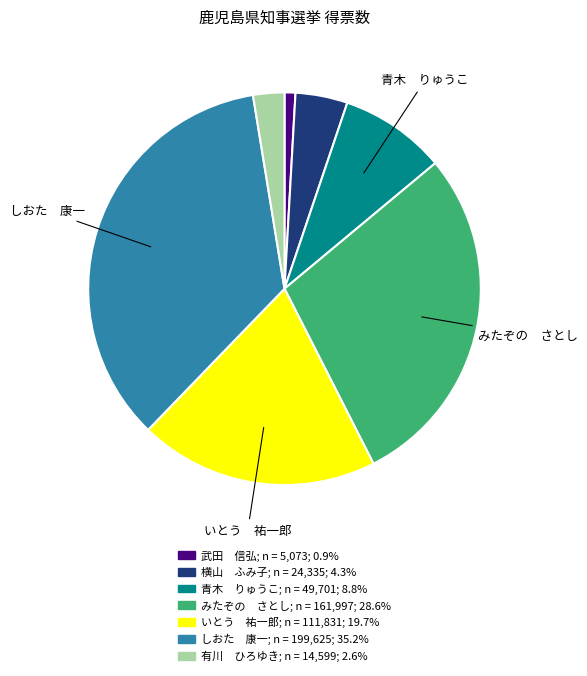

Is there any slice that represents more than half of the pie?

No